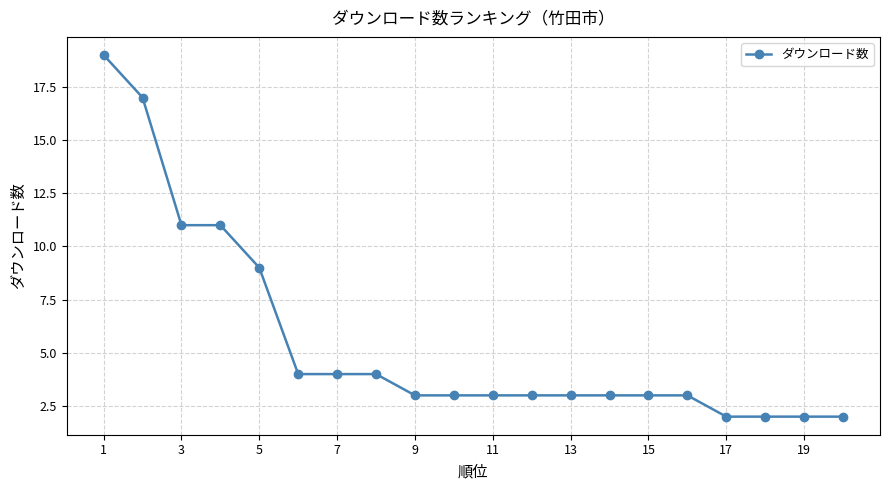

Is this an area chart (filled region under the line)?

No